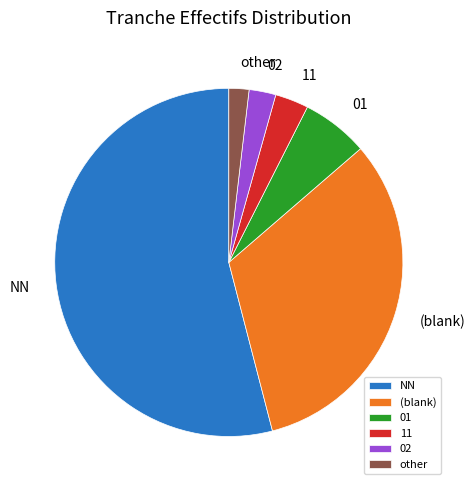

Which has a higher value, 02 or 11?

11